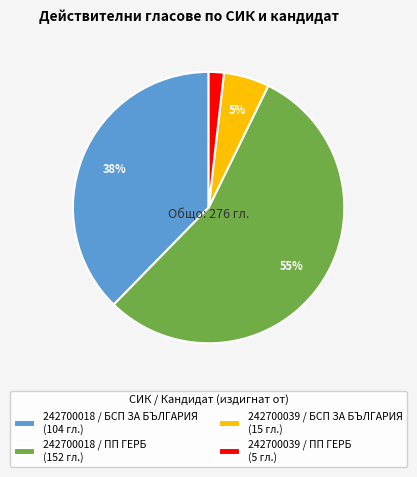

To the nearest percent, what percentage of the pie is 242700018 / ПП ГЕРБ?

55%